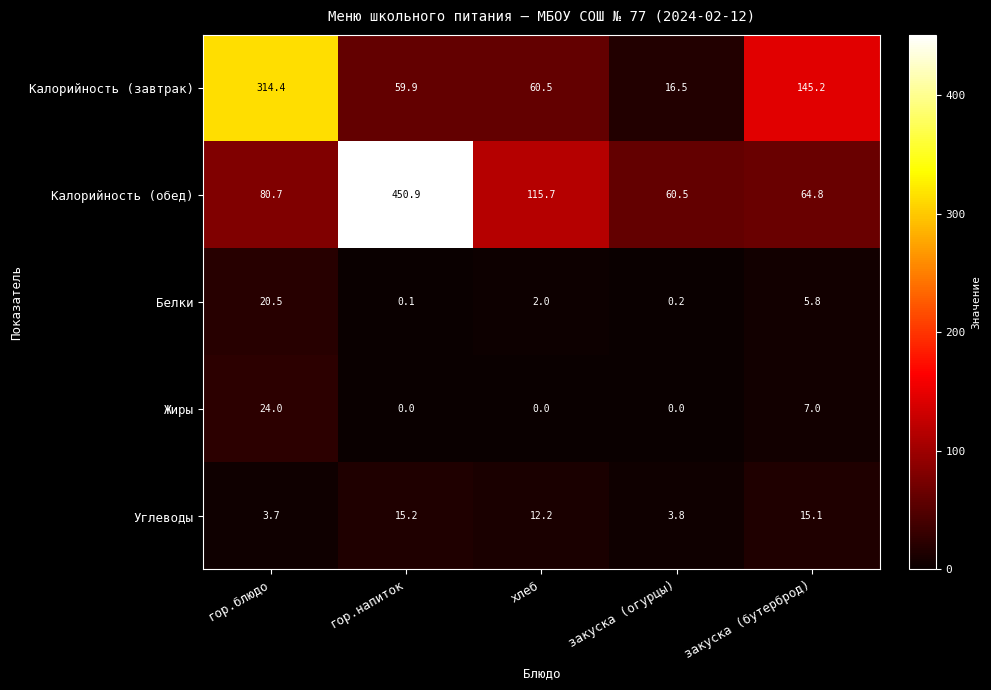

How many data points does each series have?

5